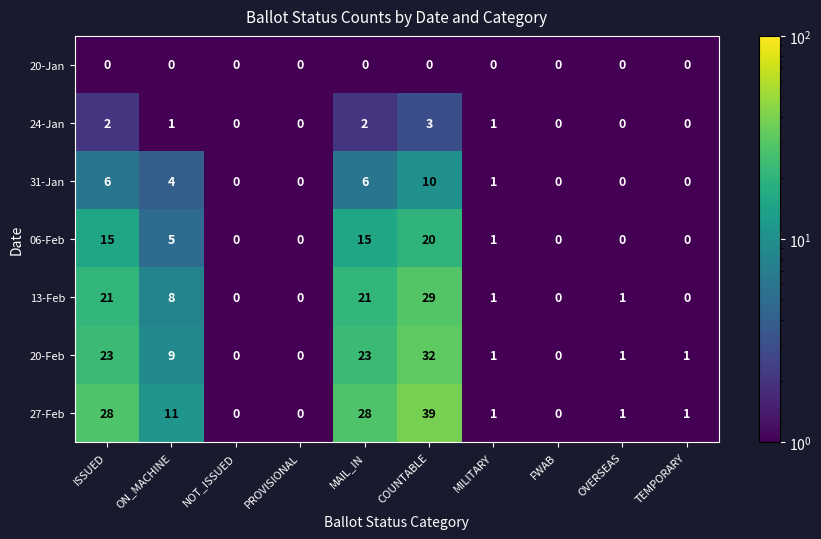

Which label corresponds to the largest value in the chart?

COUNTABLE